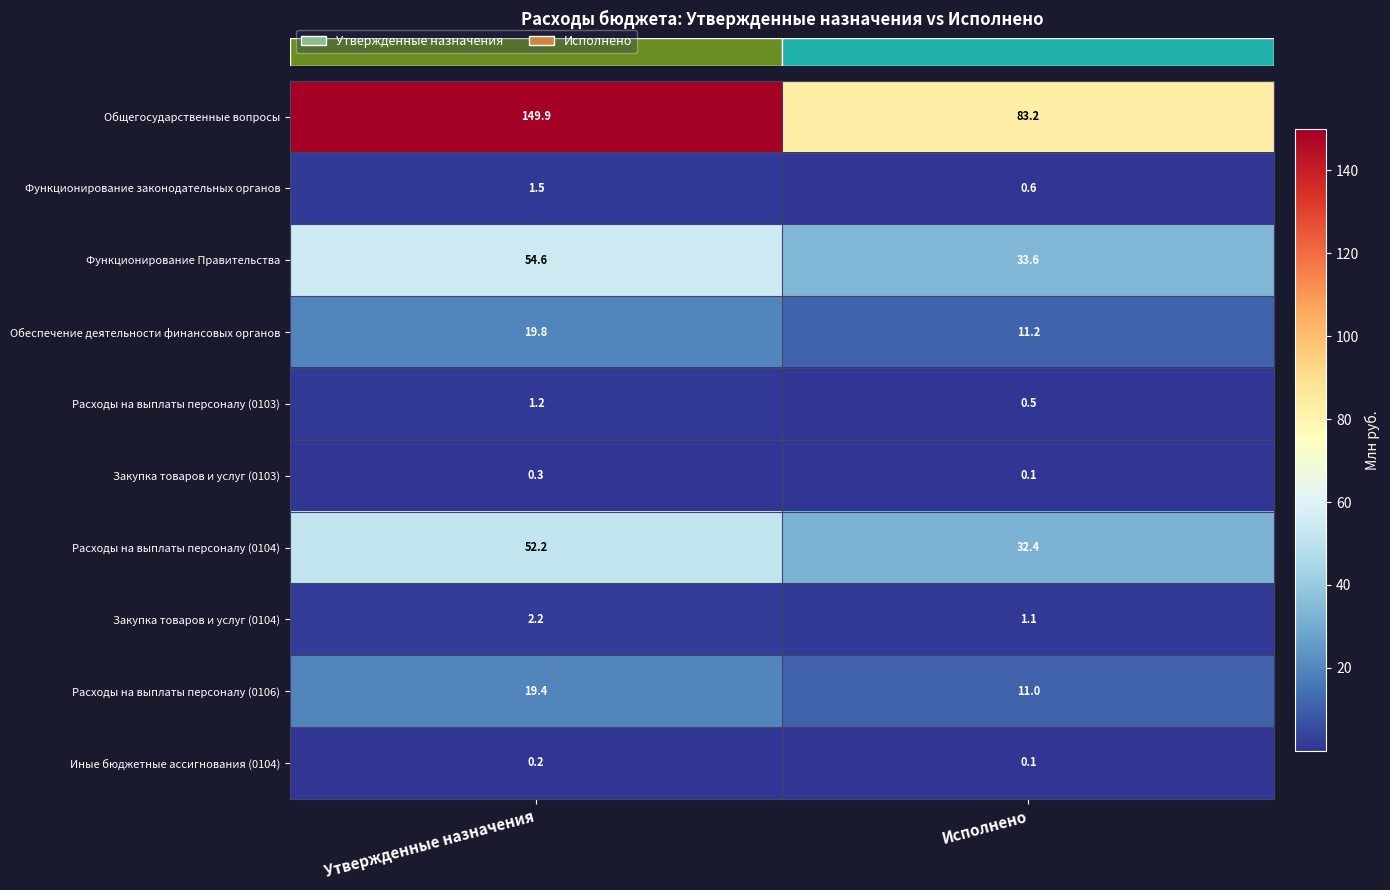

Which series has the largest range (max minus min)?

Общегосударственные вопросы